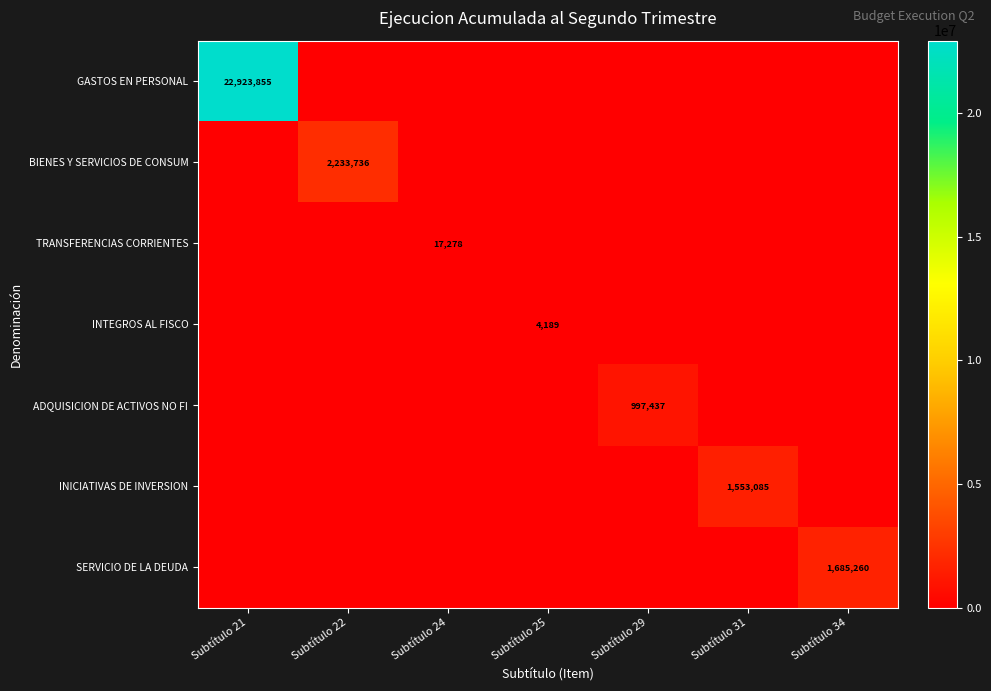

Is it true that GASTOS EN PERSONAL equals 22923855 at Subtítulo 21?

True